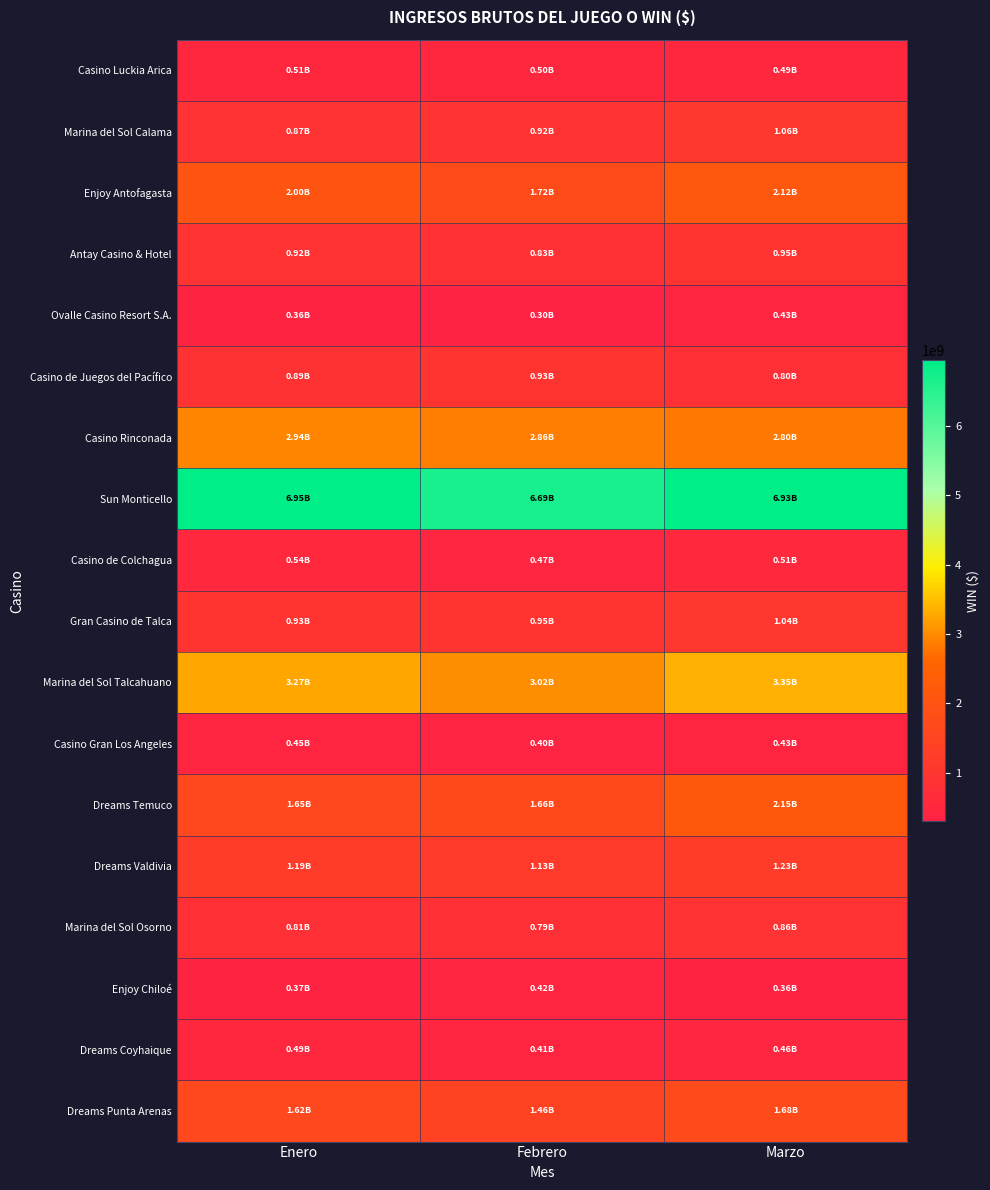

Between Febrero and Enero, which is larger?

Enero